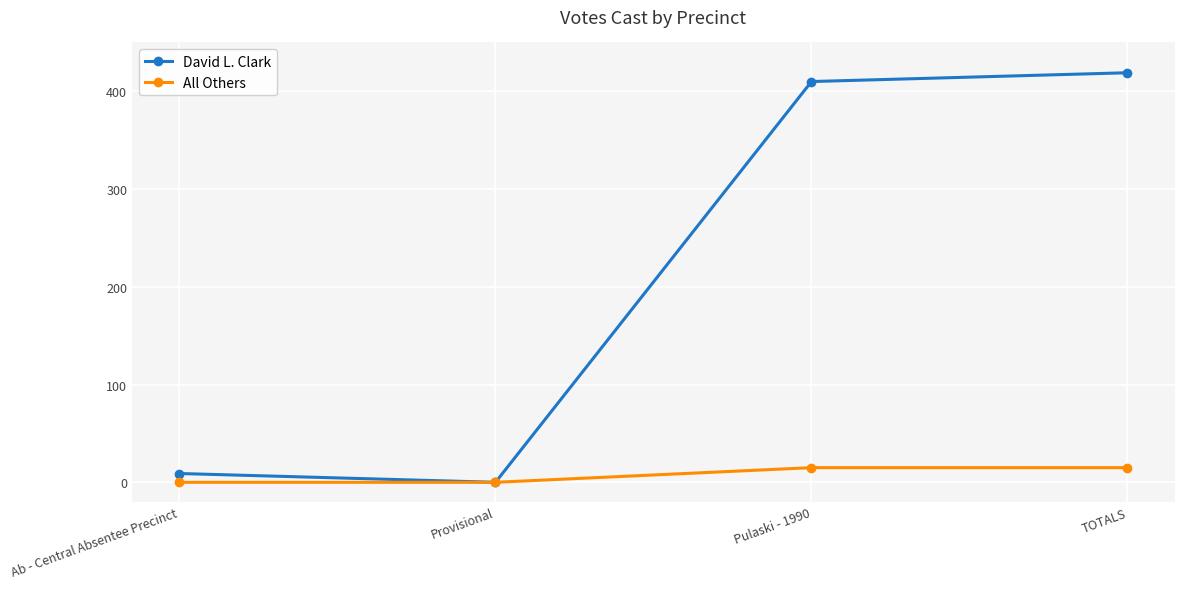

What is the difference between the second highest and second lowest values in the All Others series?

15